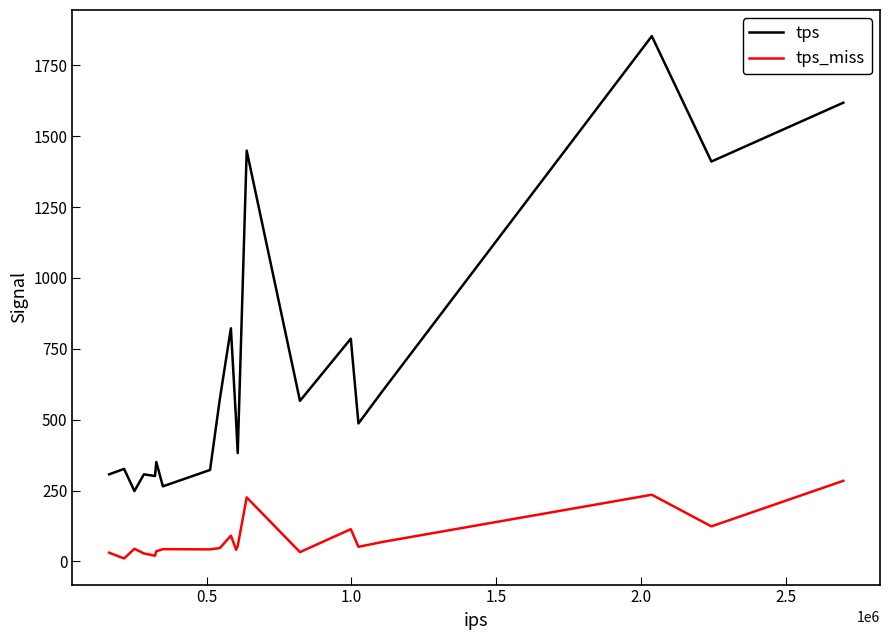

What is the difference between the maximum and second lowest values in the tps_miss series?

264.2